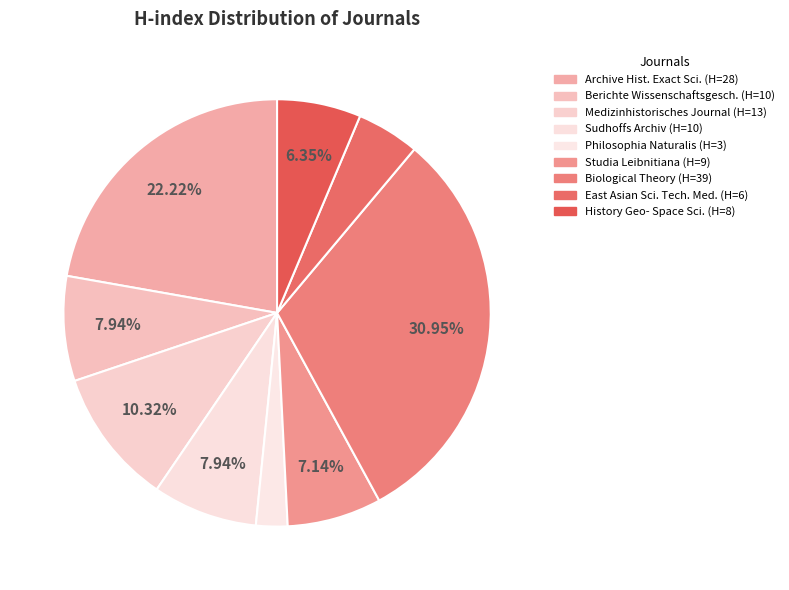

Which category has the biggest portion of the pie?

Biological Theory (H=39)